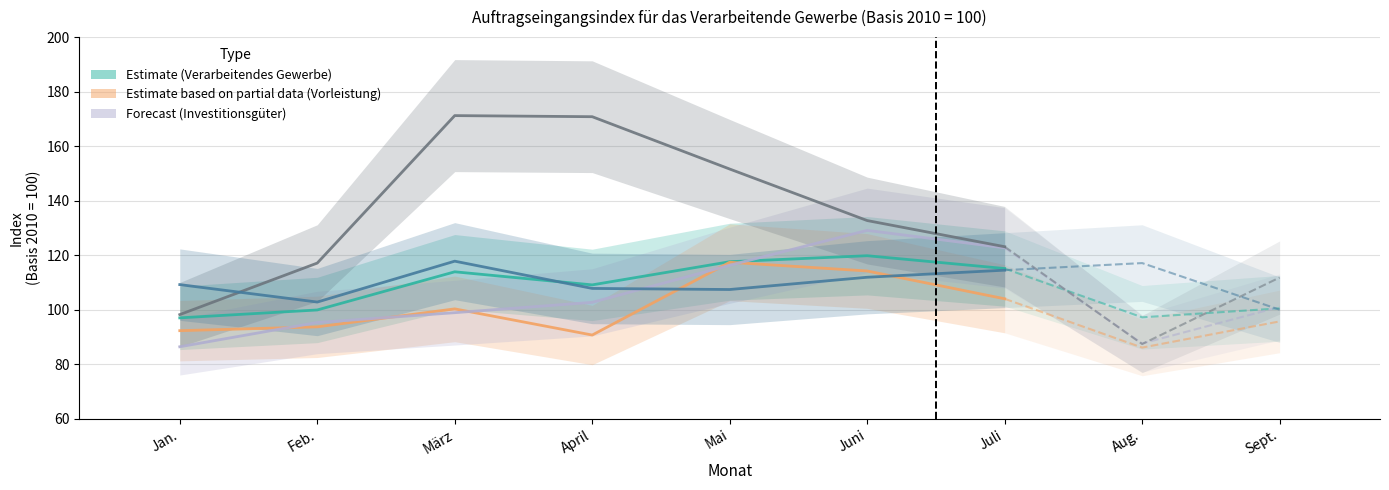

What is the minimum value shown in the chart?

86.4